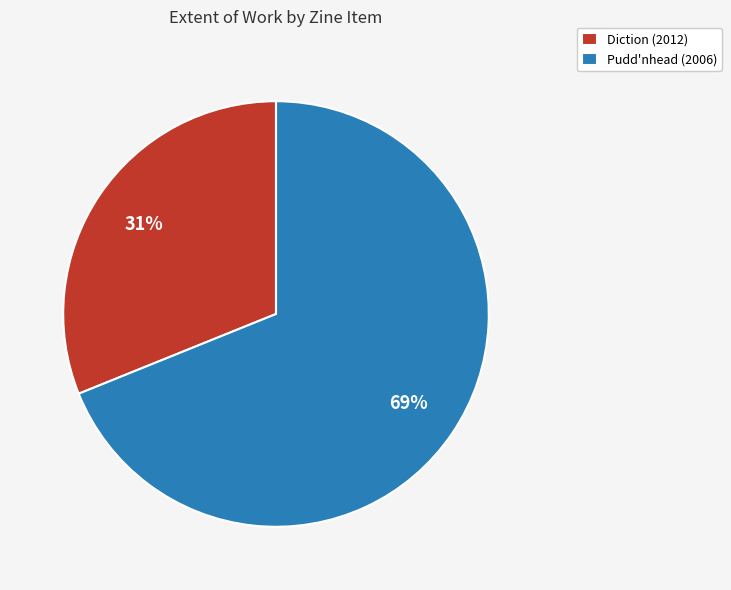

Which slice is the smallest?

Diction (2012)